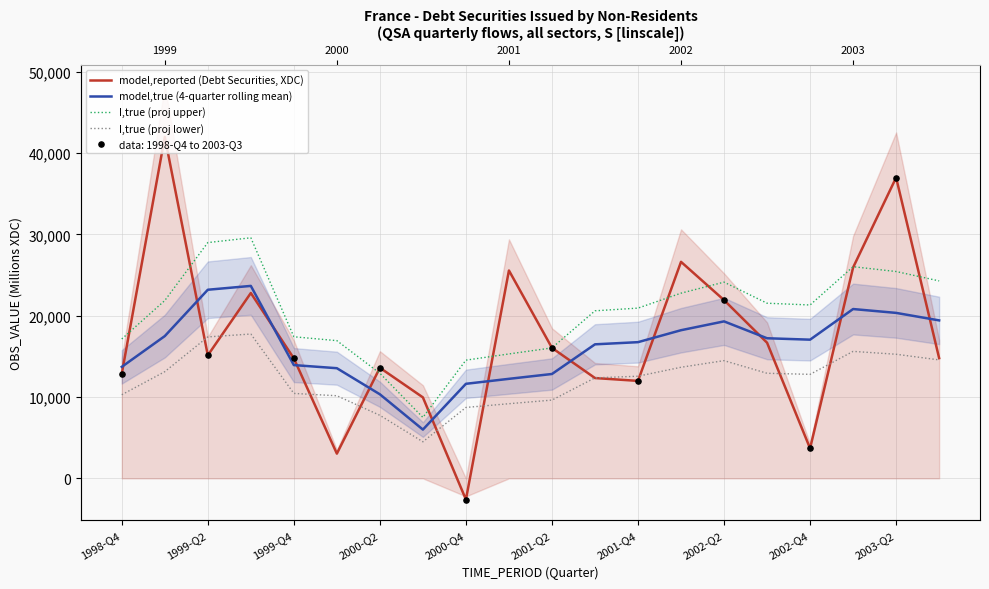

Which series reaches the minimum Y coordinate?

model,reported (Debt Securities, XDC)